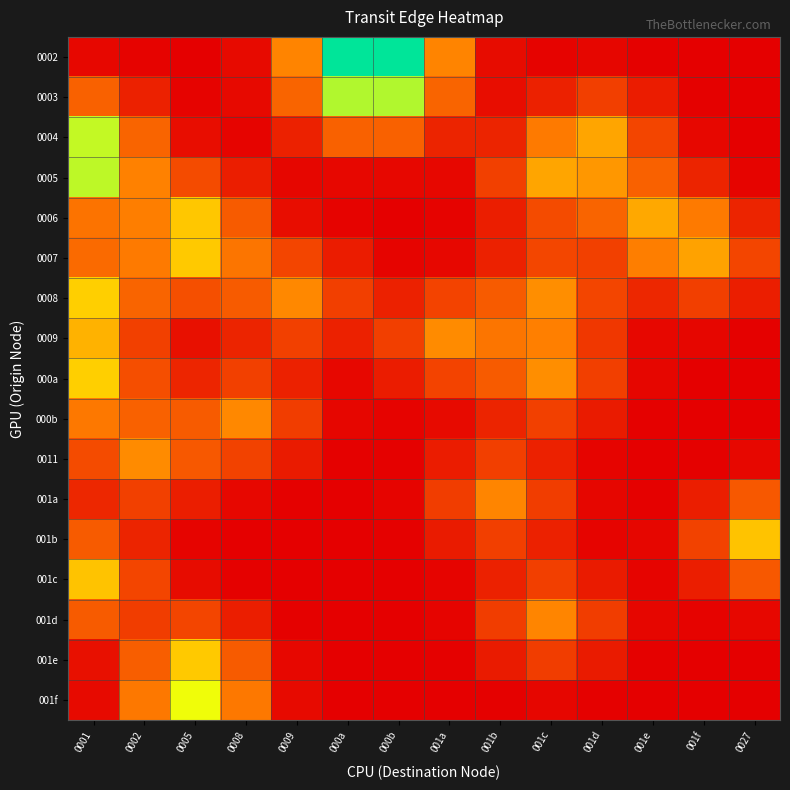

Reading left to right, what are all the values shown in this chart?

0002: 0001=0.0	0002=0.0	0005=0.0	0008=0.0	0009=0.2	000a=0.7	000b=0.7	001a=0.2	001b=0.0	001c=0.0	001d=0.0	001e=0.0	001f=0.0	0027=0.0
0003: 0001=0.2	0002=0.1	0005=0.0	0008=0.0	0009=0.2	000a=0.5	000b=0.5	001a=0.2	001b=0.0	001c=0.1	001d=0.1	001e=0.1	001f=0.0	0027=0.0
0004: 0001=0.5	0002=0.2	0005=0.0	0008=0.0	0009=0.1	000a=0.2	000b=0.2	001a=0.1	001b=0.1	001c=0.2	001d=0.3	001e=0.1	001f=0.0	0027=0.0
0005: 0001=0.5	0002=0.2	0005=0.1	0008=0.1	0009=0.0	000a=0.0	000b=0.0	001a=0.0	001b=0.1	001c=0.3	001d=0.3	001e=0.2	001f=0.1	0027=0.0
0006: 0001=0.2	0002=0.2	0005=0.4	0008=0.2	0009=0.0	000a=0.0	000b=0.0	001a=0.0	001b=0.1	001c=0.1	001d=0.2	001e=0.3	001f=0.2	0027=0.1
0007: 0001=0.2	0002=0.2	0005=0.4	0008=0.2	0009=0.1	000a=0.1	000b=0.0	001a=0.0	001b=0.1	001c=0.1	001d=0.1	001e=0.2	001f=0.3	0027=0.1
0008: 0001=0.4	0002=0.2	0005=0.1	0008=0.2	0009=0.3	000a=0.1	000b=0.1	001a=0.1	001b=0.2	001c=0.3	001d=0.1	001e=0.1	001f=0.1	0027=0.1
0009: 0001=0.3	0002=0.1	0005=0.0	0008=0.1	0009=0.1	000a=0.1	000b=0.1	001a=0.3	001b=0.2	001c=0.2	001d=0.1	001e=0.0	001f=0.0	0027=0.0
000a: 0001=0.4	0002=0.1	0005=0.1	0008=0.1	0009=0.1	000a=0.0	000b=0.1	001a=0.1	001b=0.2	001c=0.3	001d=0.1	001e=0.0	001f=0.0	0027=0.0
000b: 0001=0.2	0002=0.2	0005=0.2	0008=0.3	0009=0.1	000a=0.0	000b=0.0	001a=0.0	001b=0.1	001c=0.1	001d=0.1	001e=0.0	001f=0.0	0027=0.0
0011: 0001=0.1	0002=0.3	0005=0.2	0008=0.1	0009=0.1	000a=0.0	000b=0.0	001a=0.1	001b=0.1	001c=0.1	001d=0.0	001e=0.0	001f=0.0	0027=0.0
001a: 0001=0.1	0002=0.1	0005=0.1	0008=0.0	0009=0.0	000a=0.0	000b=0.0	001a=0.1	001b=0.2	001c=0.1	001d=0.0	001e=0.0	001f=0.1	0027=0.2
001b: 0001=0.2	0002=0.1	0005=0.0	0008=0.0	0009=0.0	000a=0.0	000b=0.0	001a=0.1	001b=0.1	001c=0.1	001d=0.0	001e=0.0	001f=0.1	0027=0.4
001c: 0001=0.4	0002=0.1	0005=0.0	0008=0.0	0009=0.0	000a=0.0	000b=0.0	001a=0.0	001b=0.1	001c=0.1	001d=0.1	001e=0.0	001f=0.1	0027=0.2
001d: 0001=0.2	0002=0.1	0005=0.1	0008=0.1	0009=0.0	000a=0.0	000b=0.0	001a=0.0	001b=0.1	001c=0.2	001d=0.1	001e=0.0	001f=0.0	0027=0.0
001e: 0001=0.0	0002=0.2	0005=0.4	0008=0.2	0009=0.0	000a=0.0	000b=0.0	001a=0.0	001b=0.1	001c=0.1	001d=0.1	001e=0.0	001f=0.0	0027=0.0
001f: 0001=0.0	0002=0.2	0005=0.5	0008=0.2	0009=0.0	000a=0.0	000b=0.0	001a=0.0	001b=0.0	001c=0.0	001d=0.0	001e=0.0	001f=0.0	0027=0.0